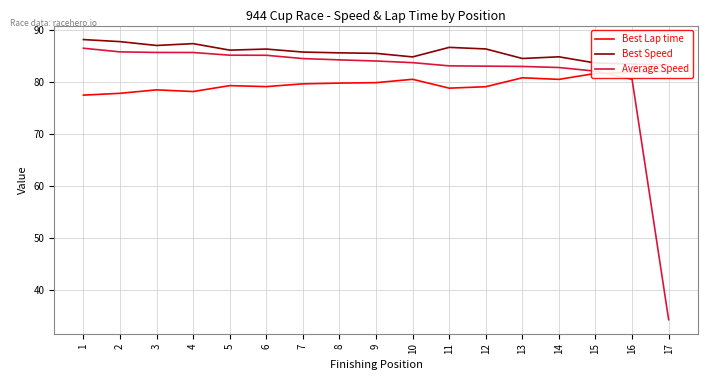

Is the value of Average Speed at 7 greater than the value of Best Lap time at 7?

Yes